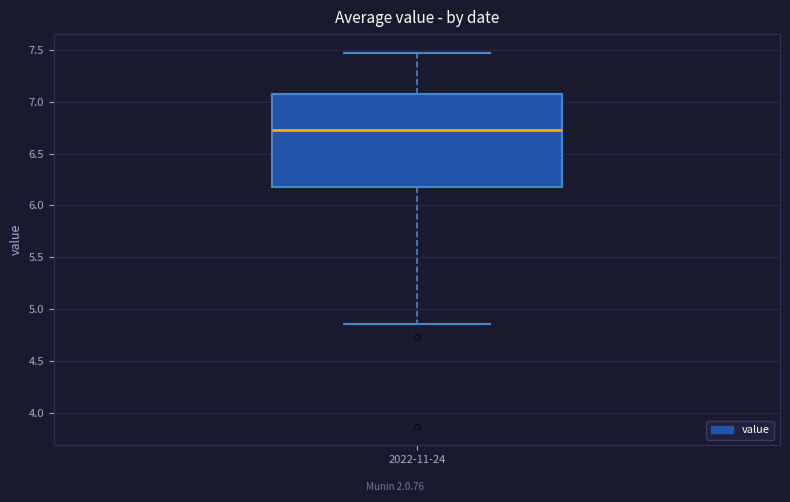

Transcribe this box plot: give where the median line is, the range the box spans, and where the two whiskers end, as read against the y-axis. The values are not printed on the chart, so give them approximately, as read against the axis.

median 6.75, box 6.20 to 7.10, whiskers 4.85 to 7.45